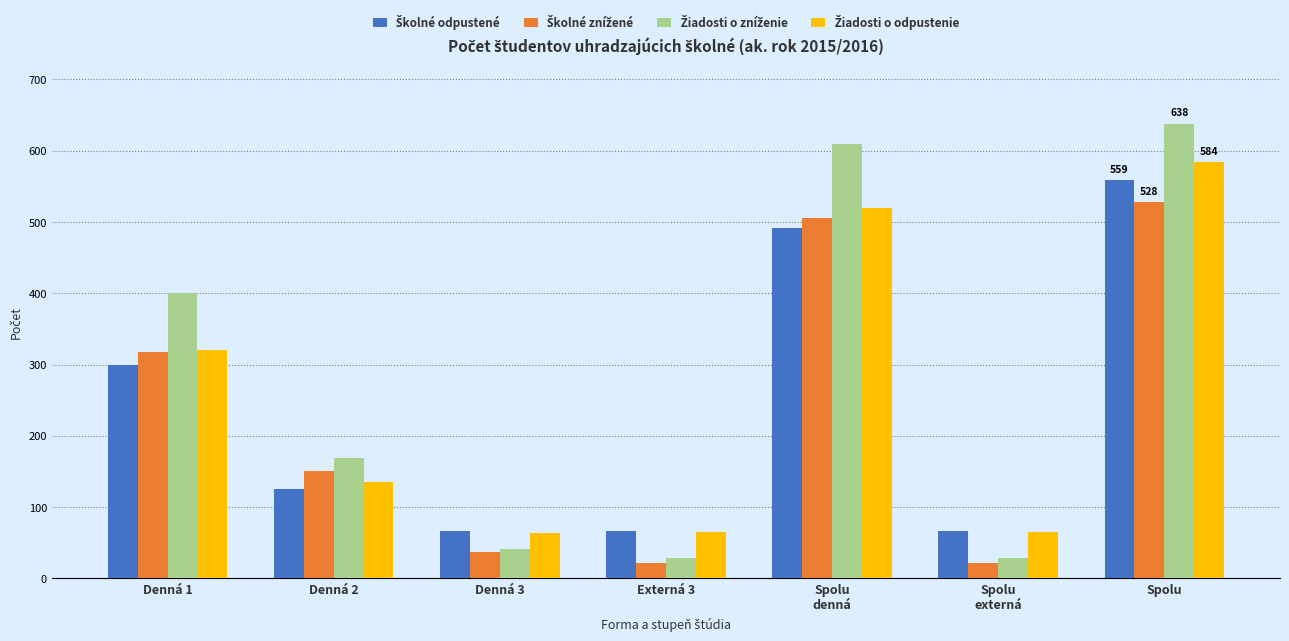

At which category is the sum across all series the highest?

Spolu